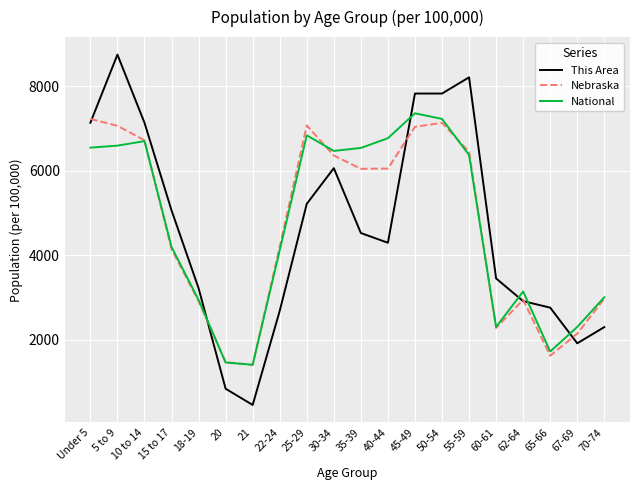

What is the total value across all series at 18-19?

9079.5